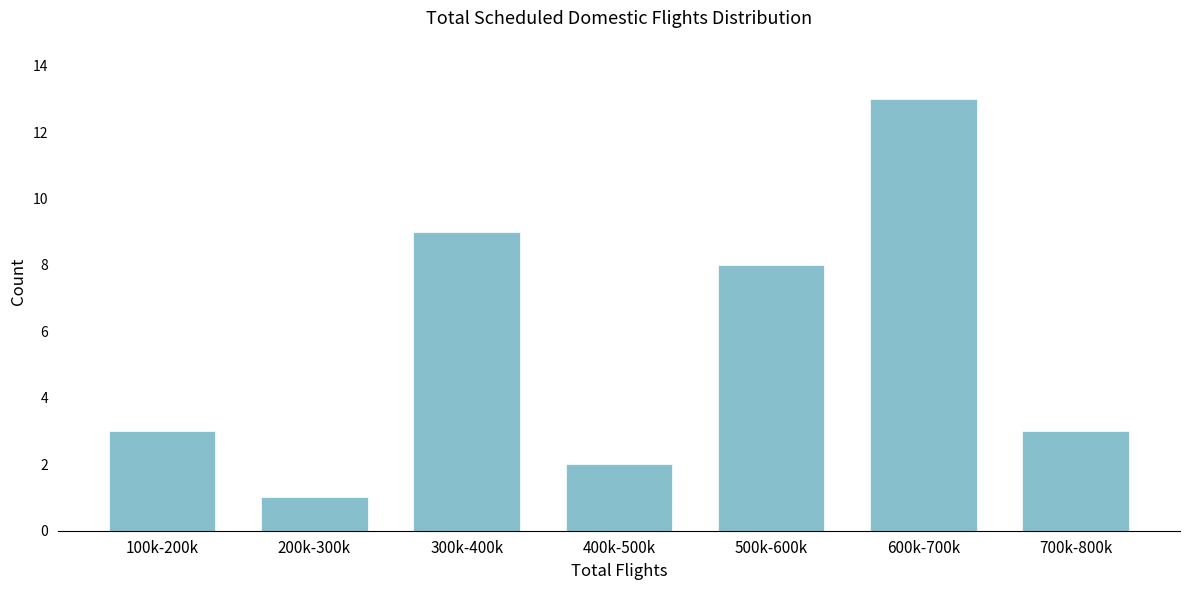

Reading left to right, what are all the values shown in this chart?

3	1	9	2	8	13	3